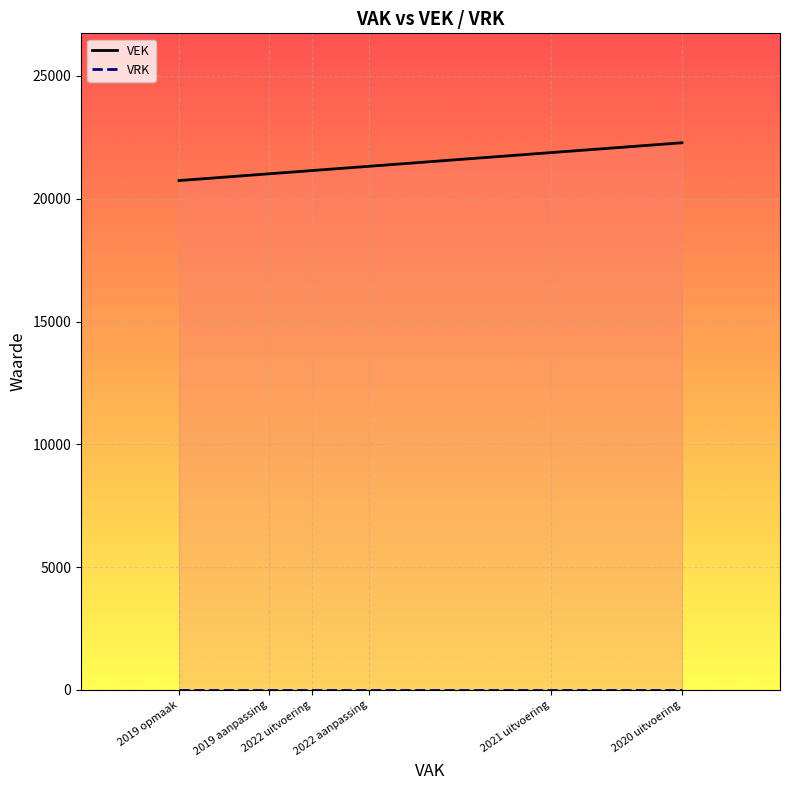

What is the difference between the VEK values at 2022 uitvoering and 2019 opmaak?

407